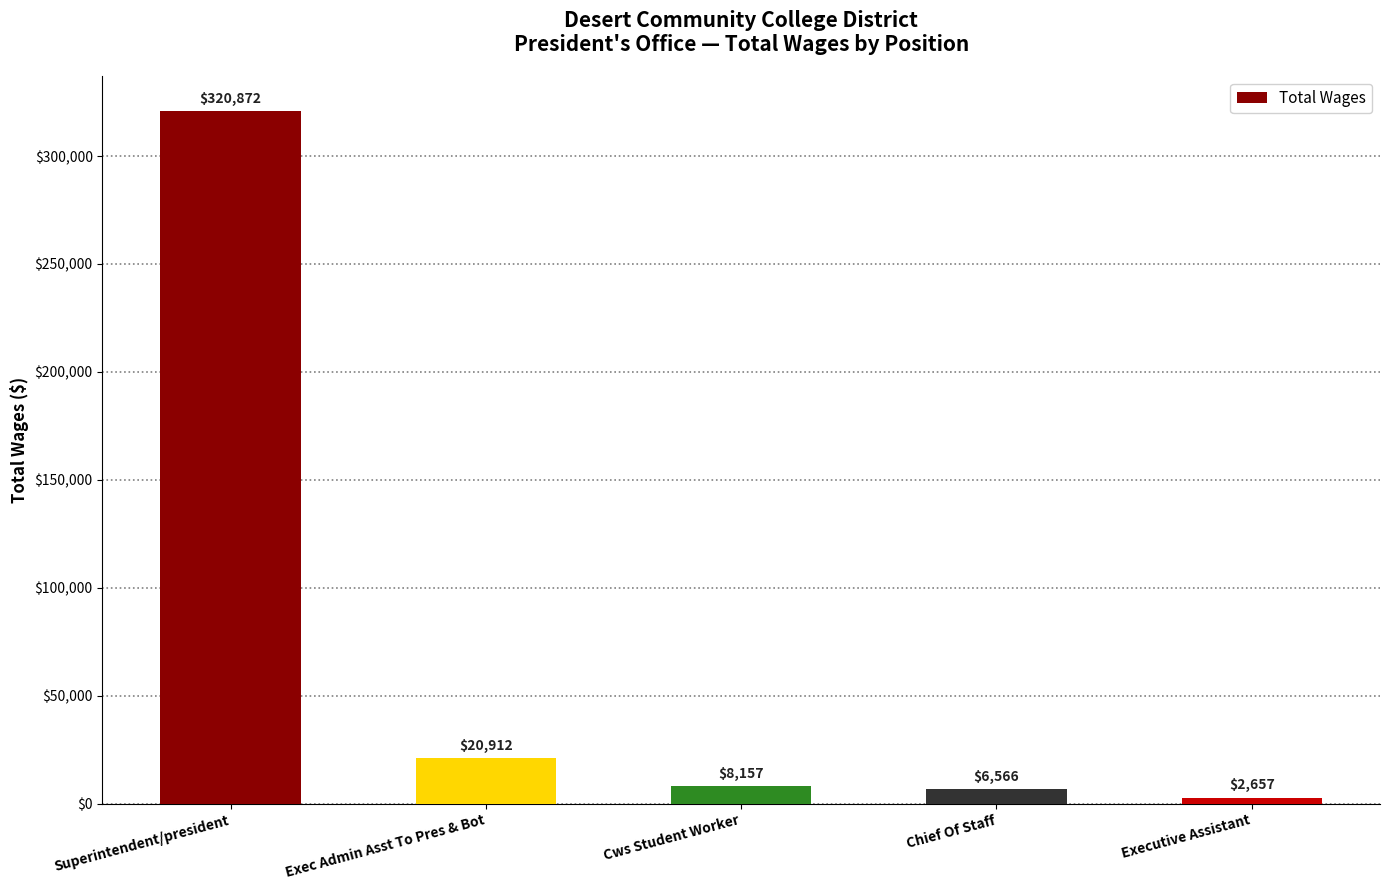

Are the bars grouped side by side (vs. stacked)?

No